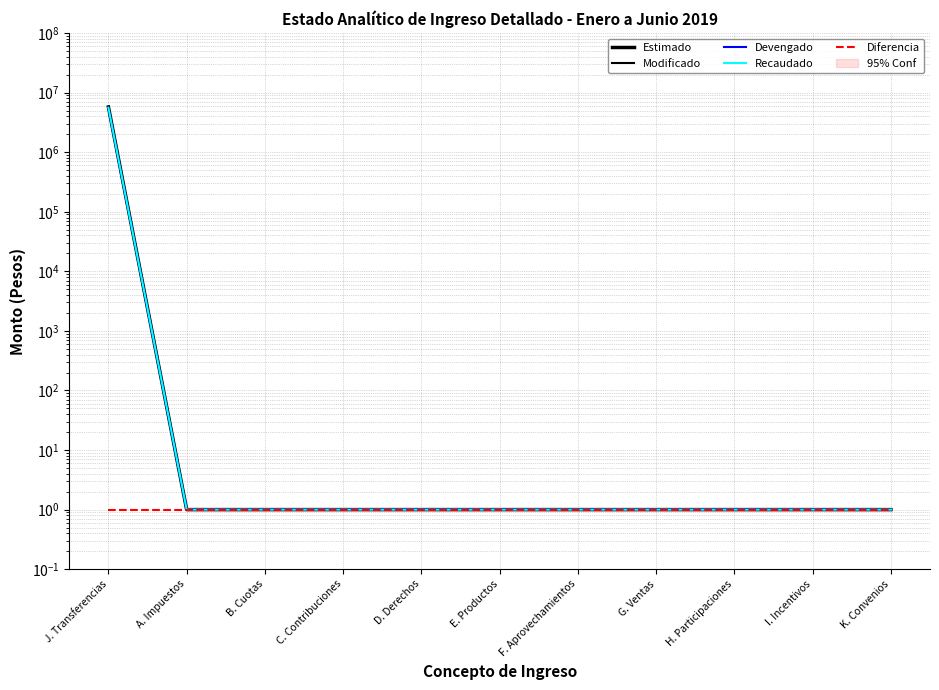

What is the total value across all series at B. Cuotas?

5